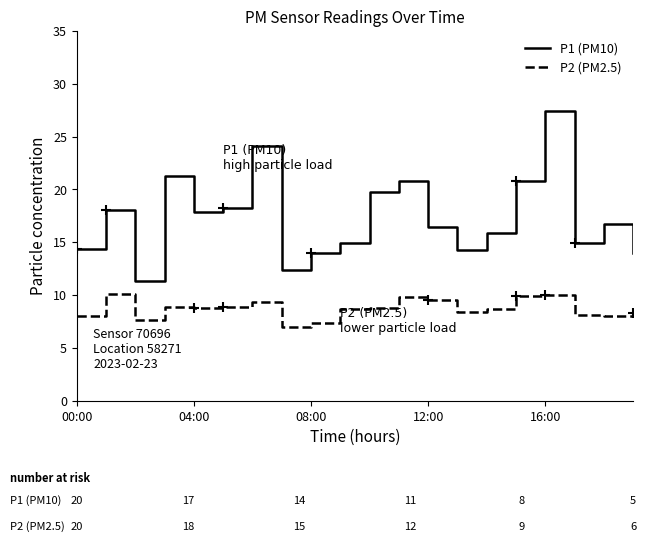

What is the greatest value displayed?

27.4